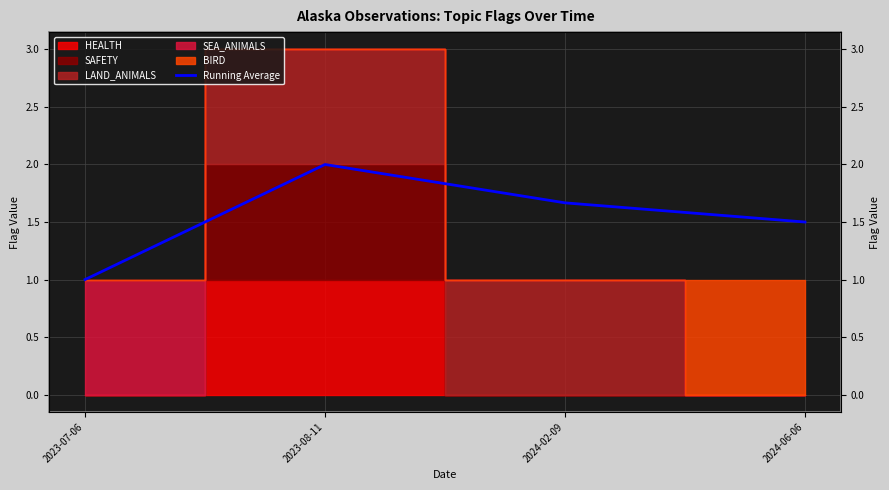

Rank the categories by value from highest to lowest.

2023-08-11, 2024-02-09, 2024-06-06, 2023-07-06